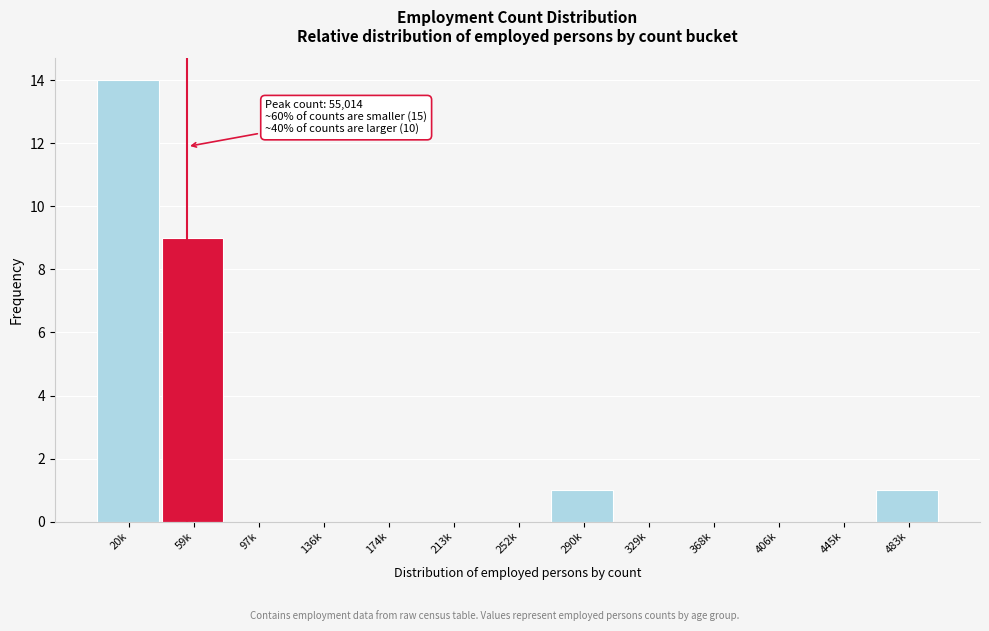

Reading left to right, transcribe all the data shown in this chart.

20k=14	59k=9	97k=0	136k=0	174k=0	213k=0	252k=0	290k=1	329k=0	368k=0	406k=0	445k=0	483k=1